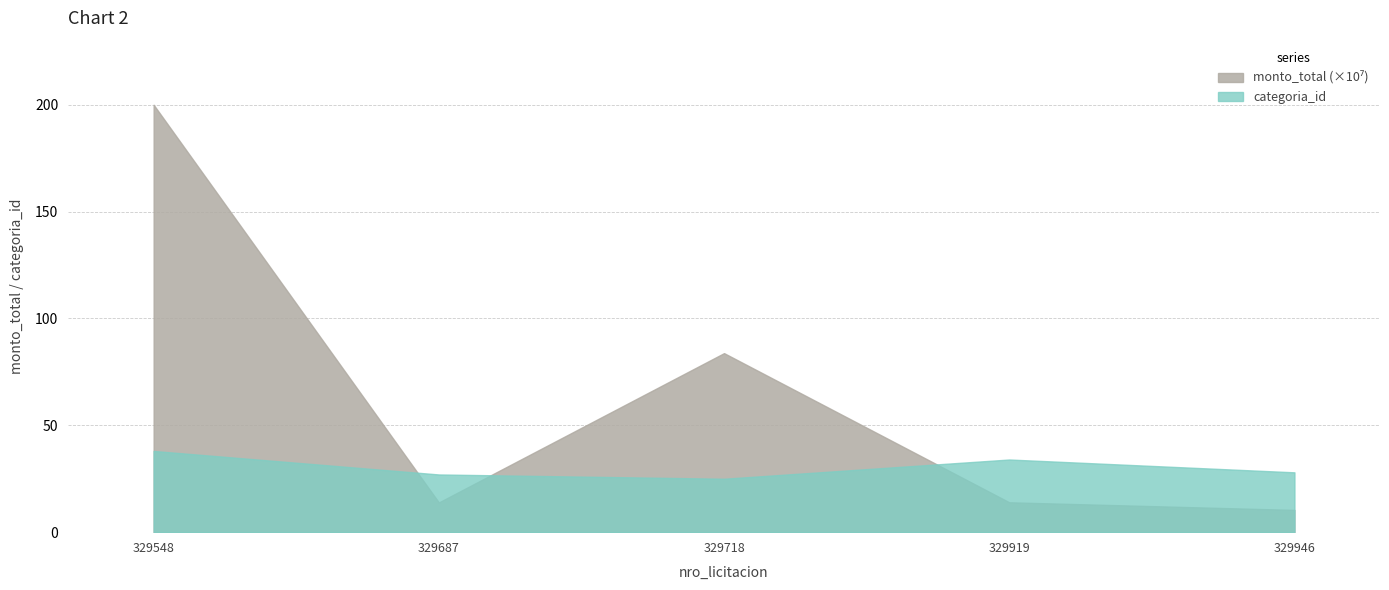

Rank the series by their maximum value, from highest to lowest.

monto_total, categoria_id